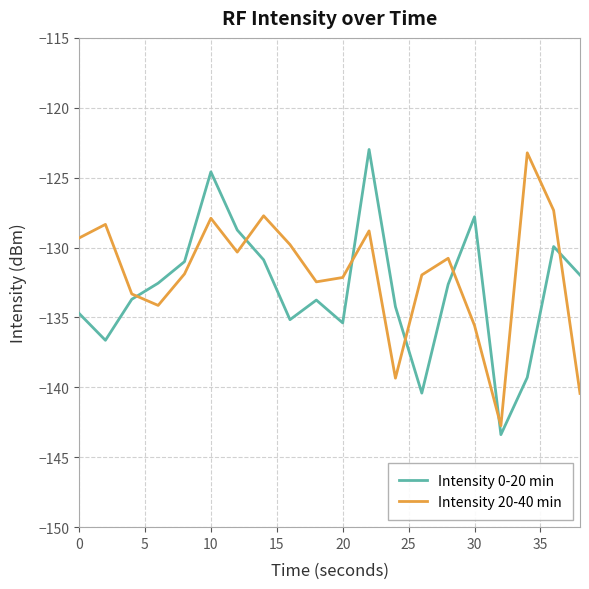

List the series in order of their overall mean, lowest first.

Intensity 0-20 min, Intensity 20-40 min